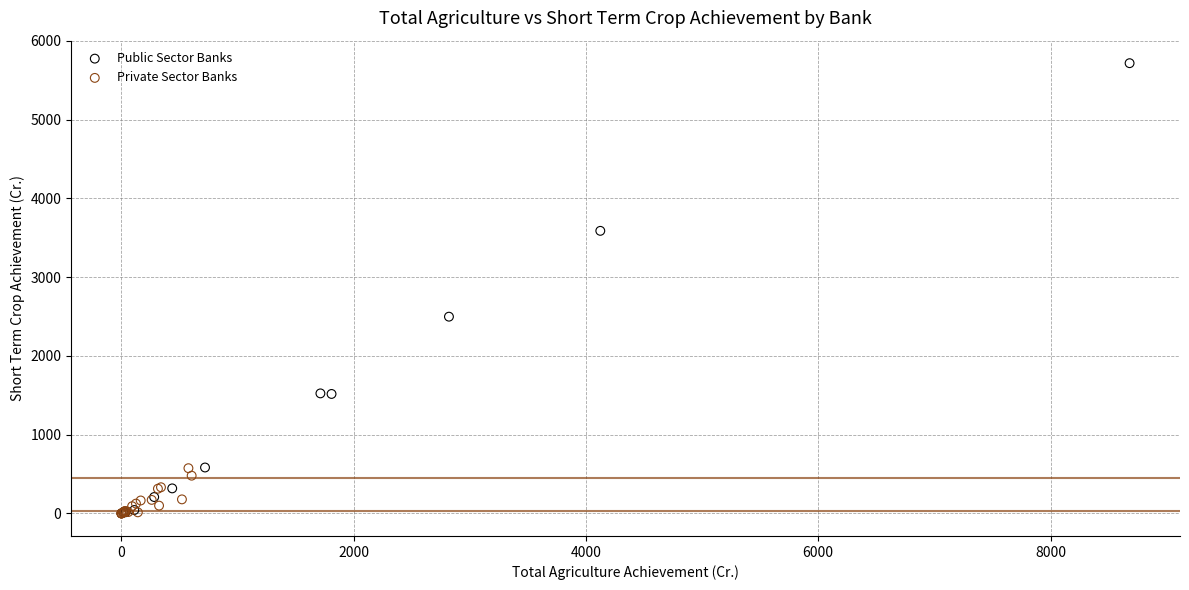

Which series reaches the maximum Y coordinate?

Public Sector Banks